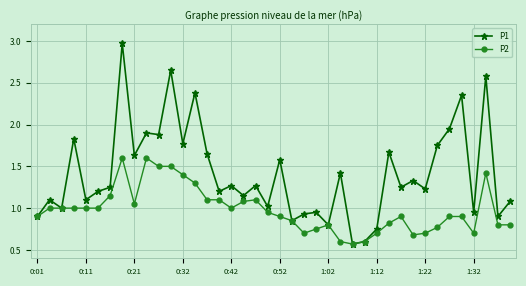

At how many categories does at least one series exceed 2?

5